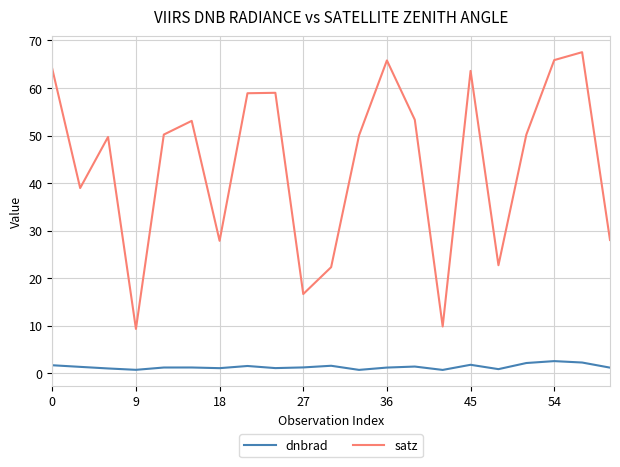

What is the average value of the dnbrad series?

1.4